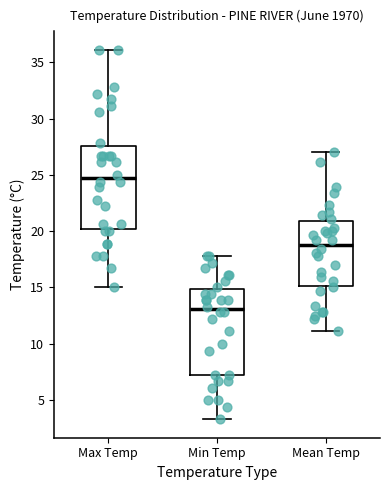

Reading left to right, transcribe this box plot: for each box, give where its median line is, the range the box spans, and where its two whiskers end, as read against the y-axis. The values are not printed on the chart, so give them approximately, as read against the axis.

Max Temp: median 24.5, box 20.0 to 27.5, whiskers 15.0 to 36.0
Min Temp: median 13.0, box 7.0 to 15.0, whiskers 3.5 to 18.0
Mean Temp: median 19.0, box 15.0 to 21.0, whiskers 11.0 to 27.0